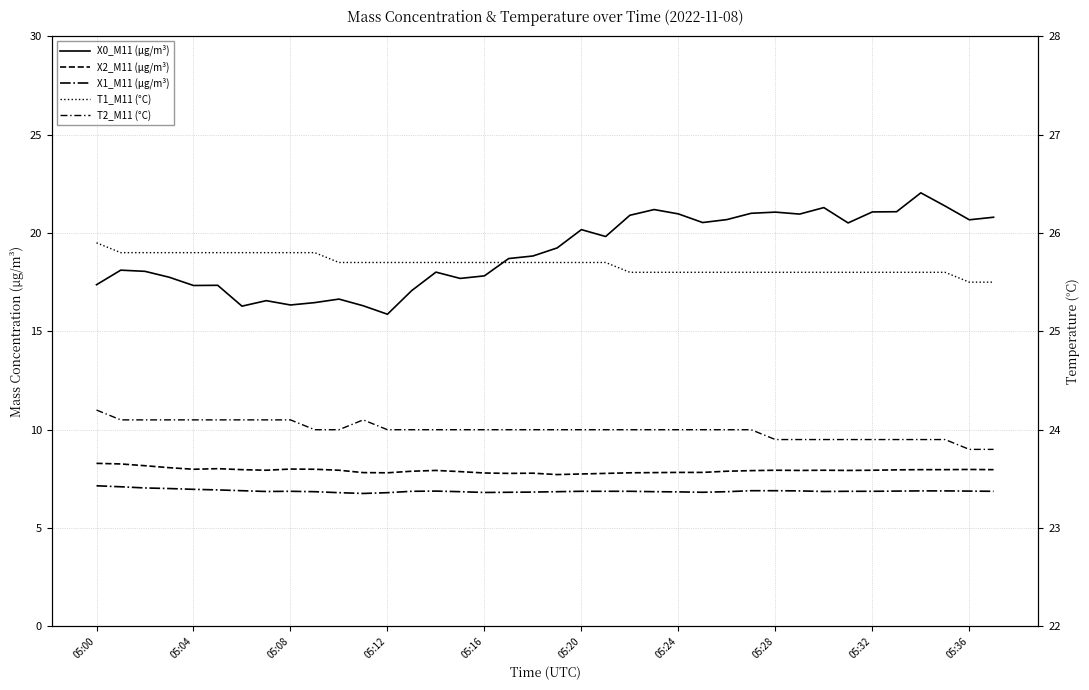

Between 05:24 and 33, which series saw the biggest shift?

X0_M11 (μg/m³)